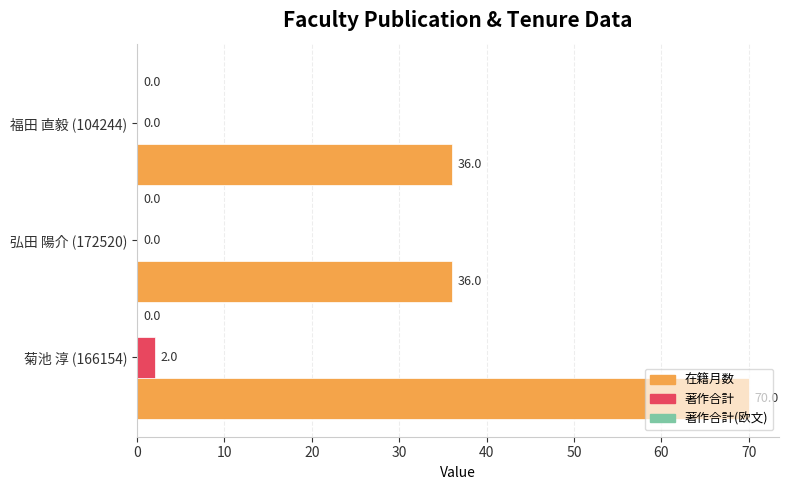

What is the total value across all series at 福田 直毅 (104244)?

36